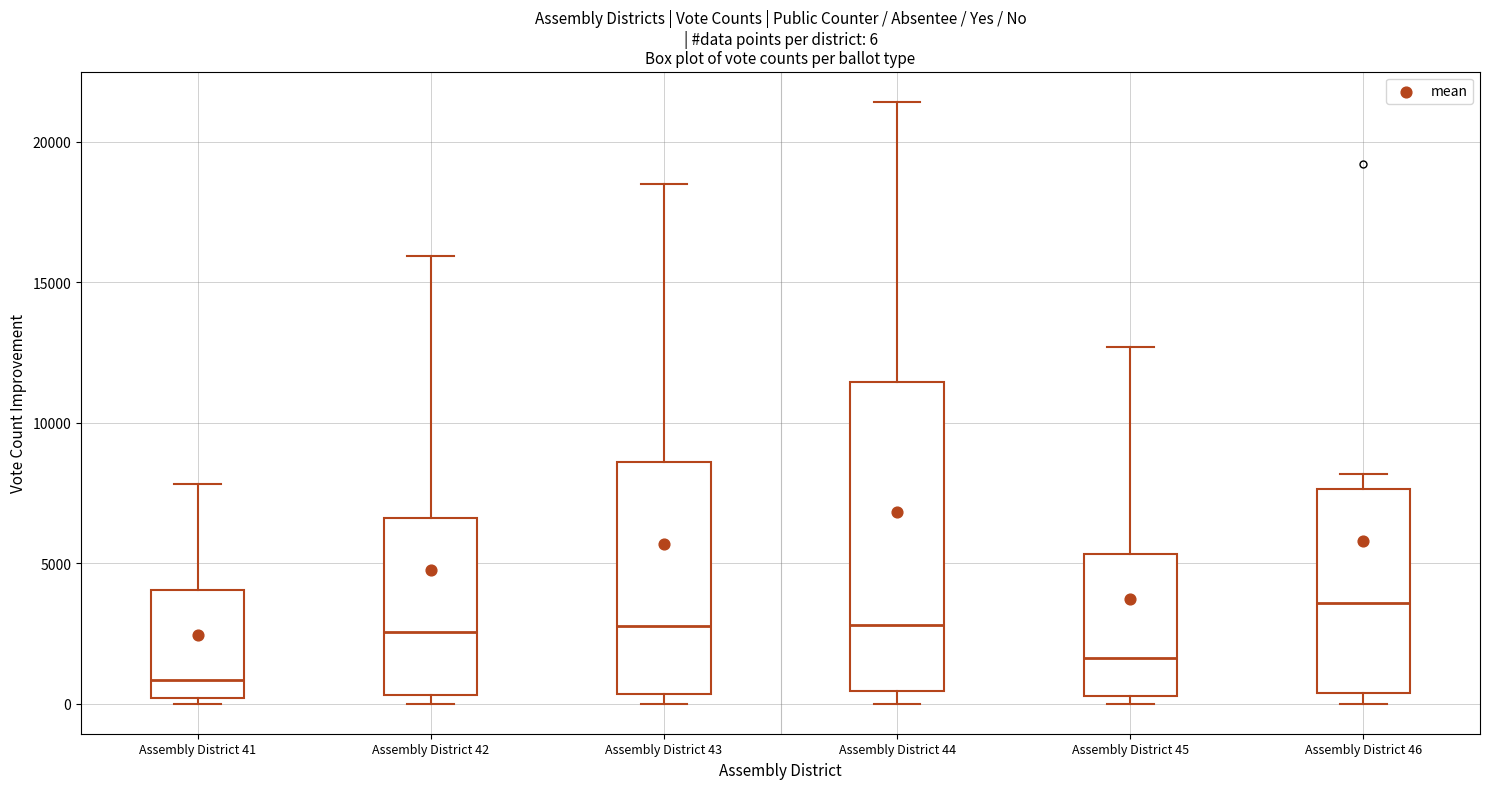

Which box's median line is the highest?

Assembly District 46